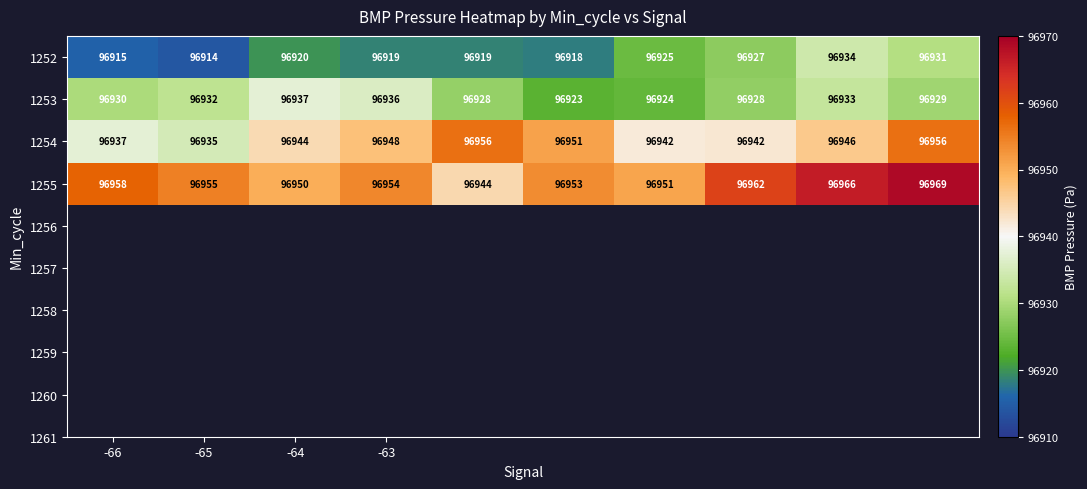

List the series in order of their overall mean, lowest first.

1252, 1253, 1254, 1255